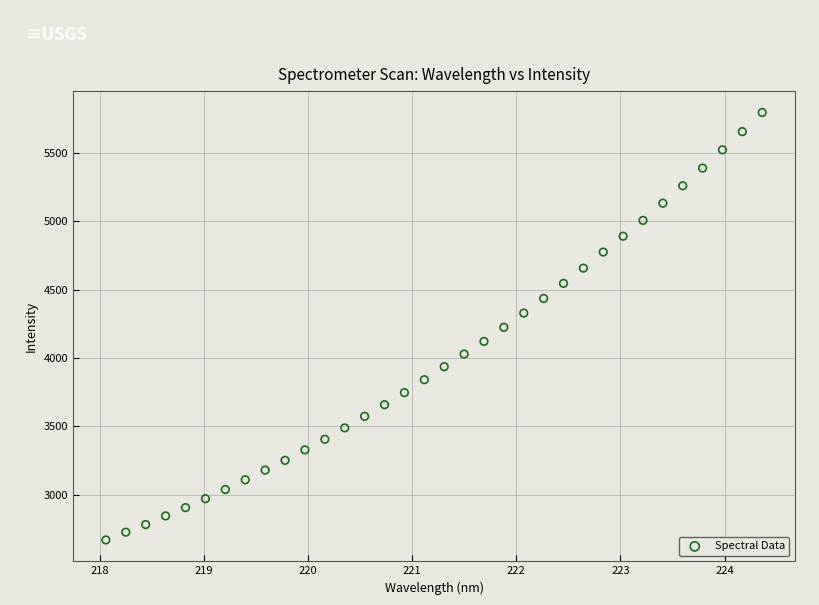

What is the range of X values (max minus min)?

6.3